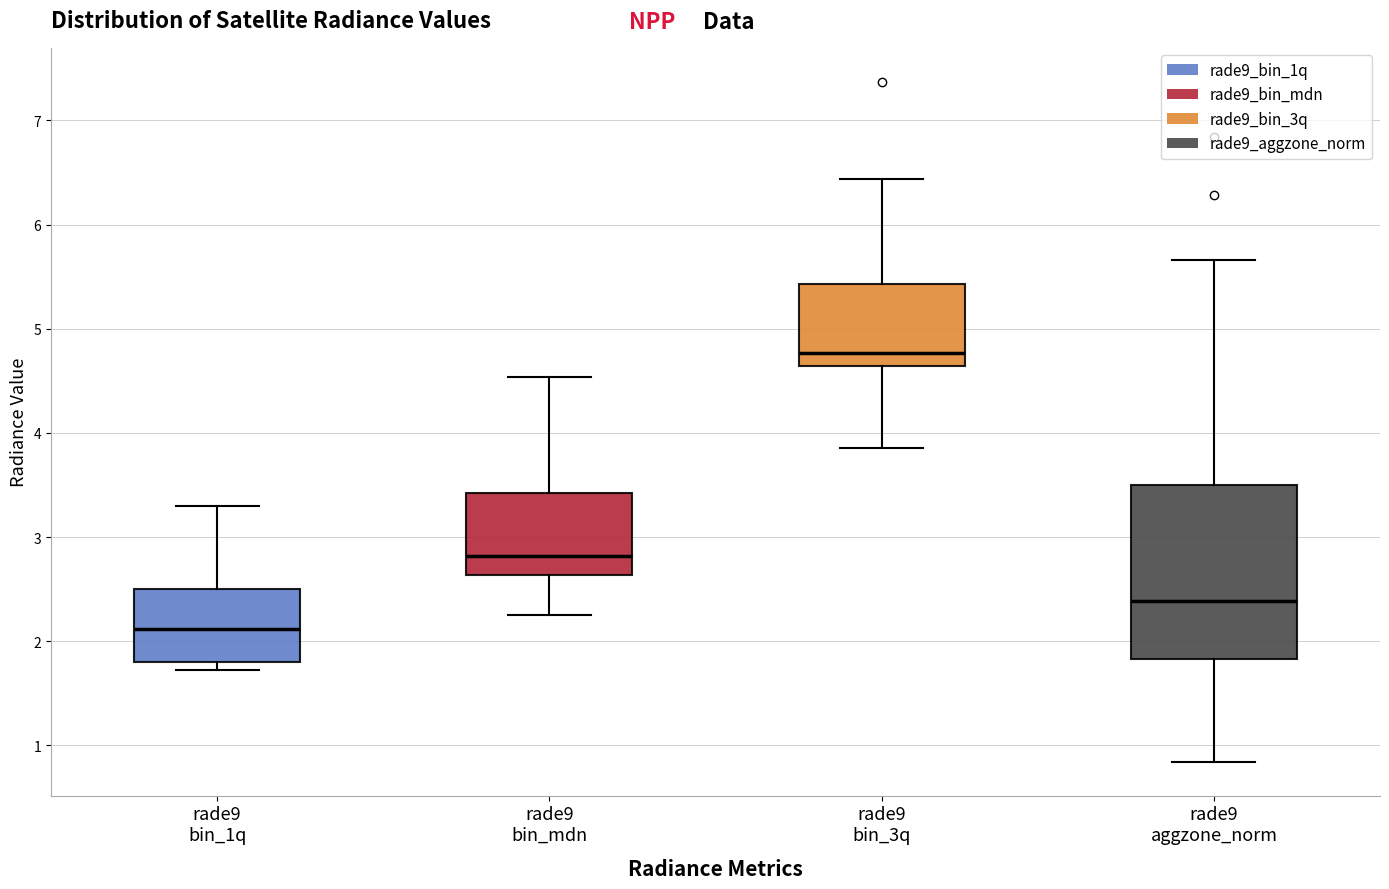

Reading left to right, transcribe this box plot: for each box, give where its median line is, the range the box spans, and where its two whiskers end, as read against the y-axis. The values are not printed on the chart, so give them approximately, as read against the axis.

rade9 bin_1q: median 2.1, box 1.8 to 2.5, whiskers 1.7 to 3.3
rade9 bin_mdn: median 2.8, box 2.6 to 3.4, whiskers 2.2 to 4.5
rade9 bin_3q: median 4.8, box 4.6 to 5.4, whiskers 3.9 to 6.4
rade9 aggzone_norm: median 2.4, box 1.8 to 3.5, whiskers 0.8 to 5.7